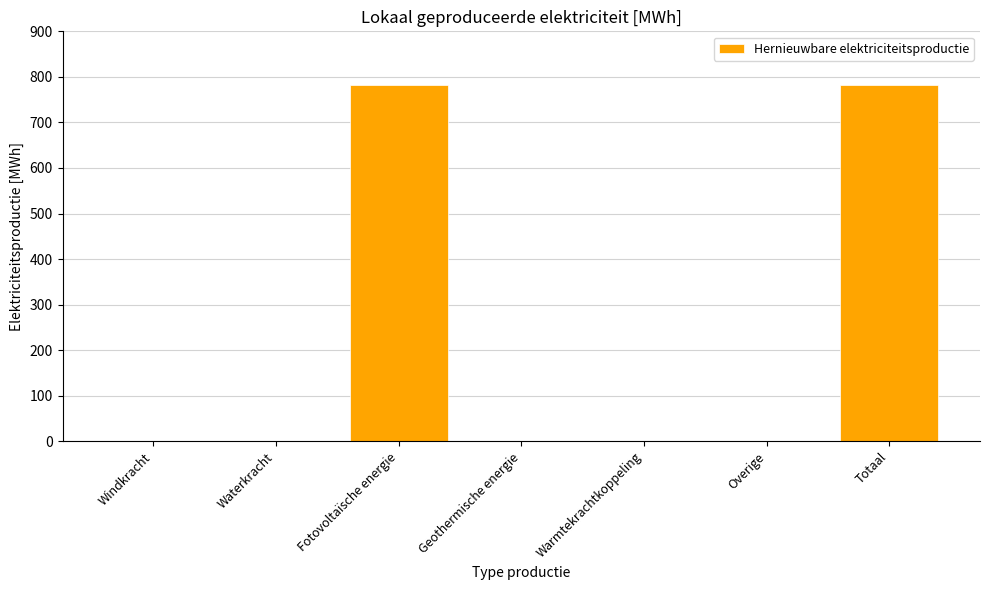

Which has a higher value, Totaal or Waterkracht?

Totaal